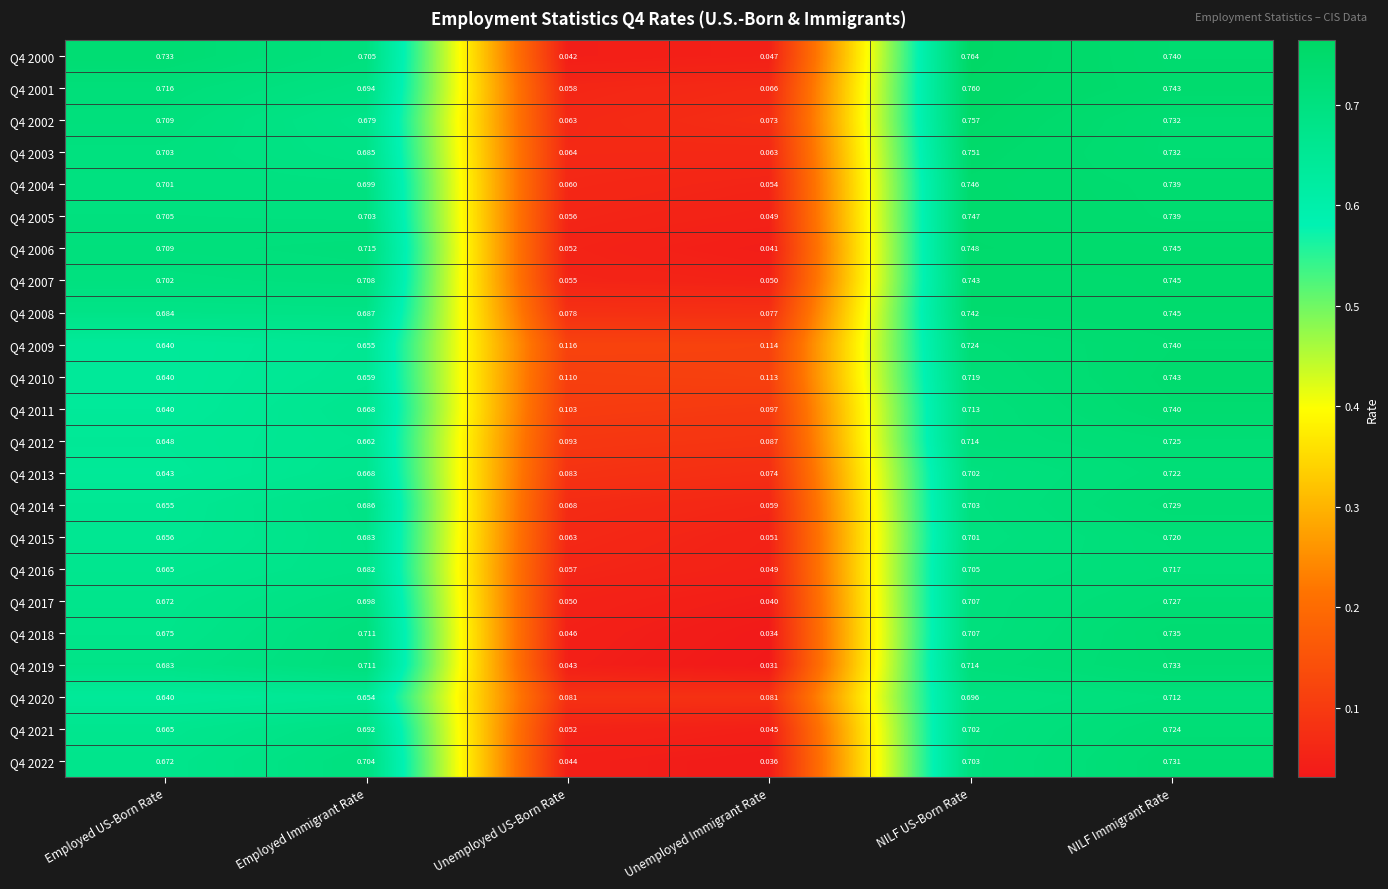

Which label corresponds to the largest value in the chart?

NILF US-Born Rate